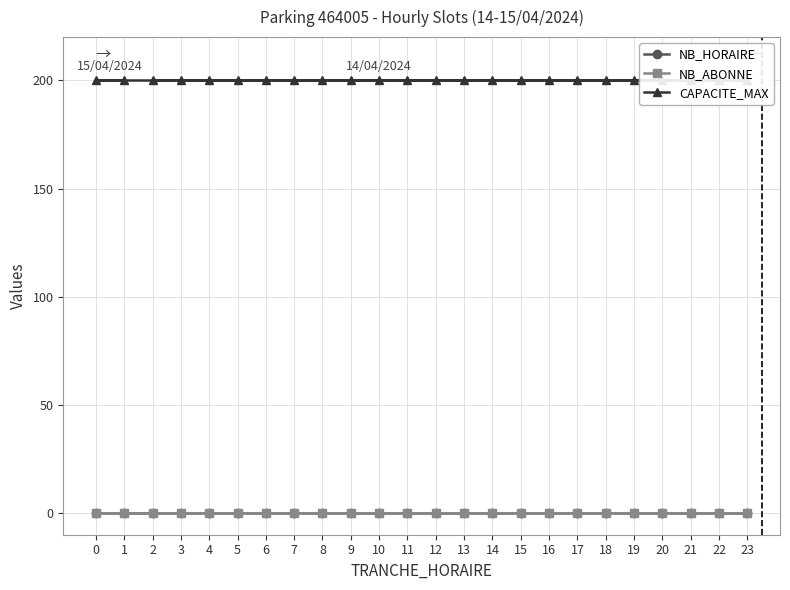

True or false: CAPACITE_MAX has more than 2 points higher than both neighbors.

False